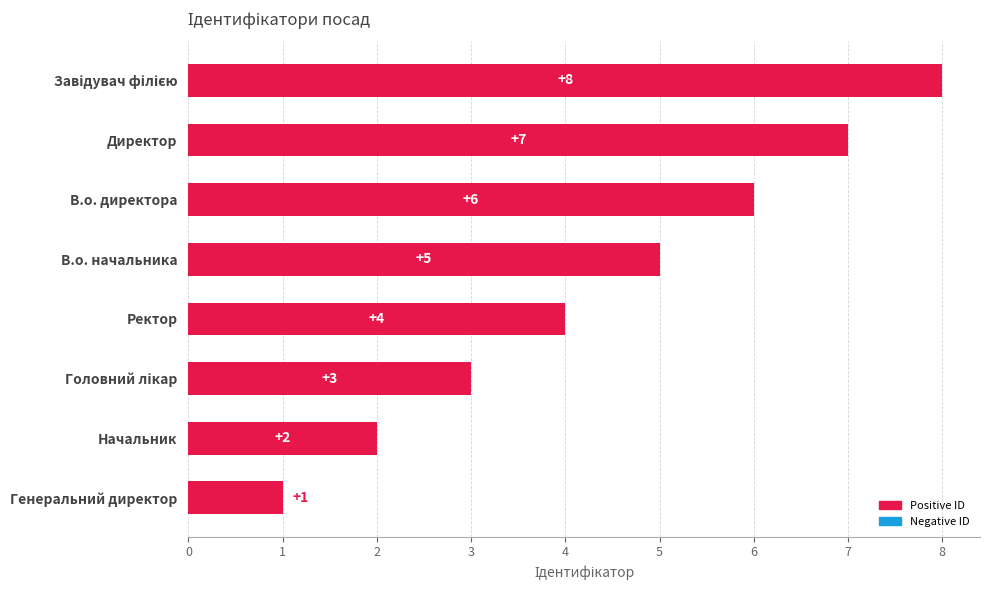

Where is the data nearest to the value 4?

Ректор